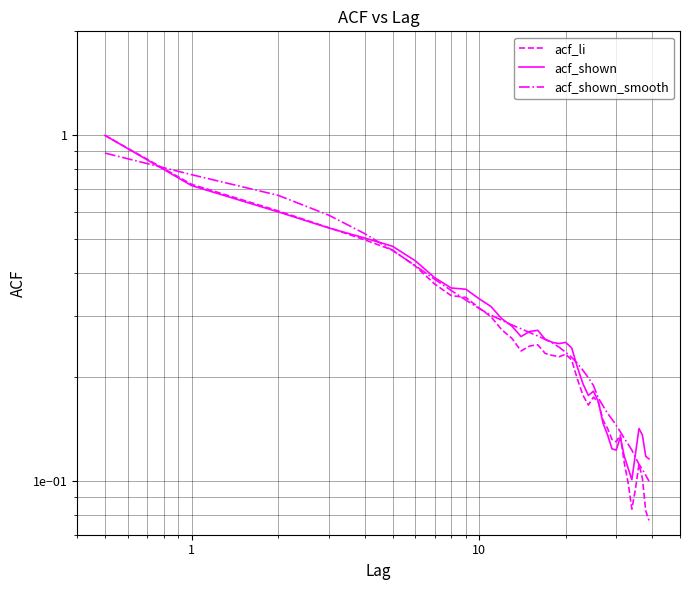

What are all the series names shown in the legend?

acf_li, acf_shown, acf_shown_smooth